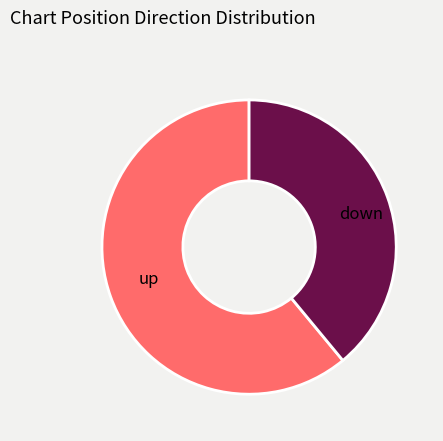

Rank the categories by value from highest to lowest.

up, down